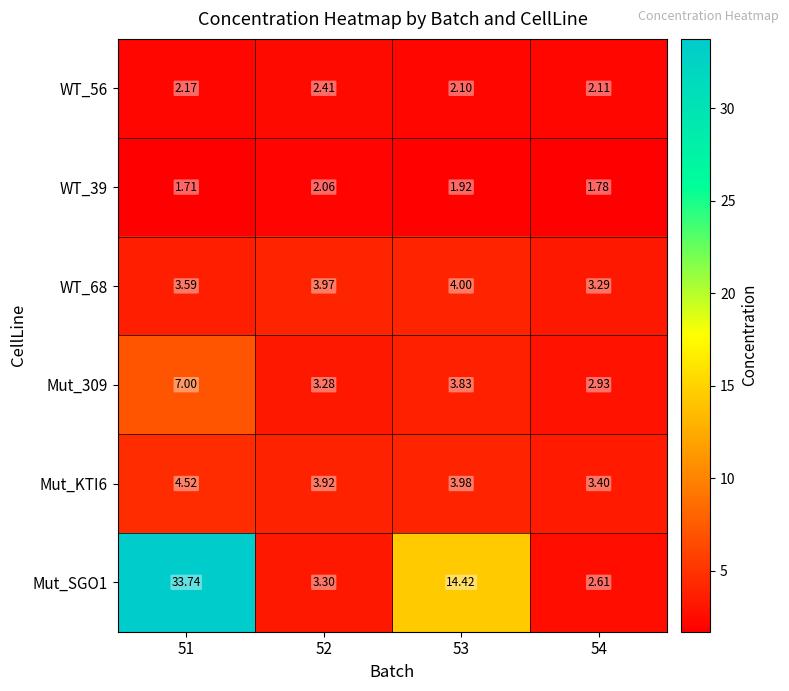

Is the value of WT_56 at 53 greater than the value of WT_68 at 51?

No